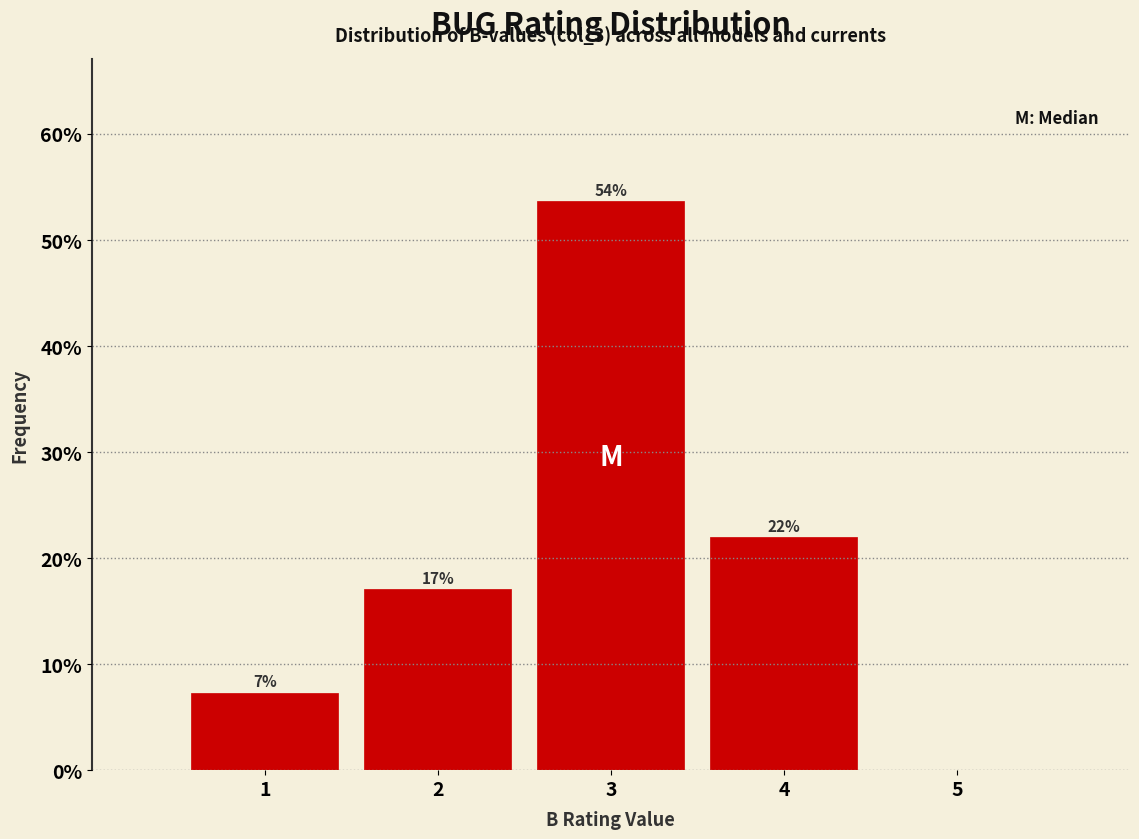

Over which range of the x-axis is the bar tallest?

2.5 to 3.5